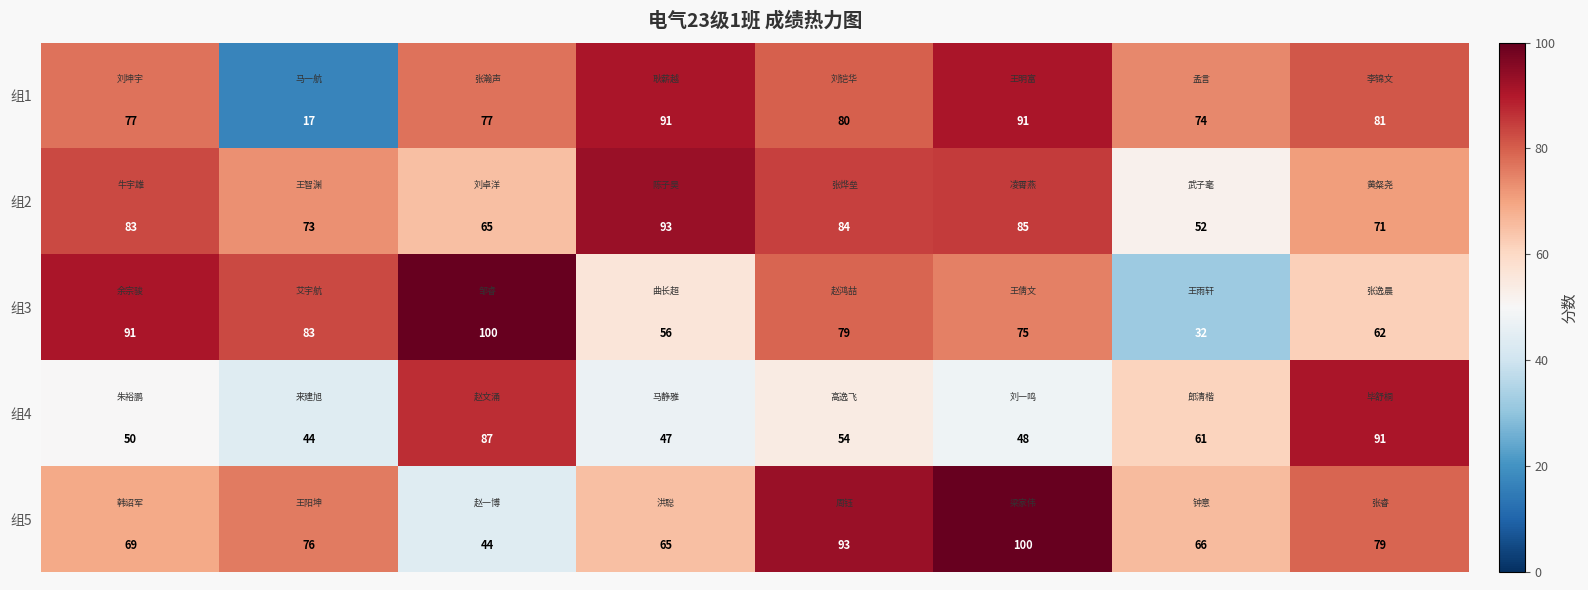

What is the average value of the 组3 series?

72